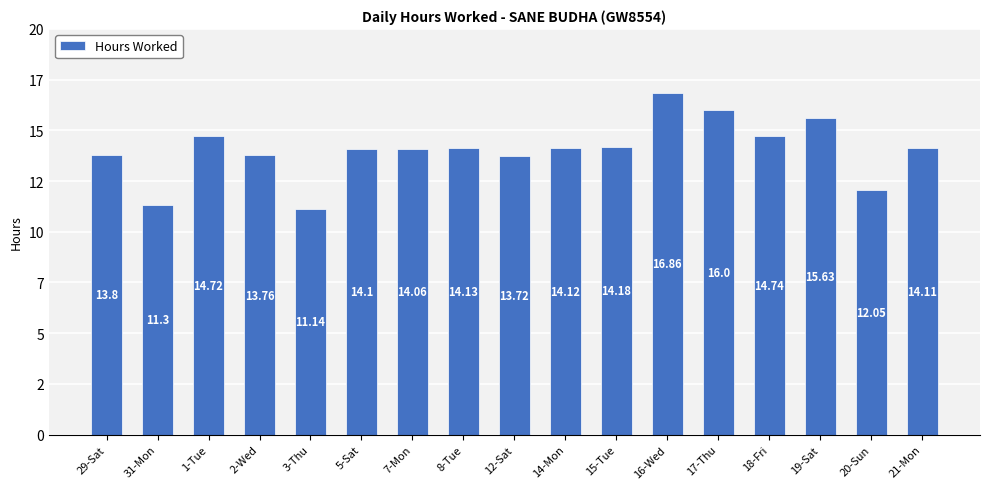

At which category does the chart reach its peak across all series?

16-Wed